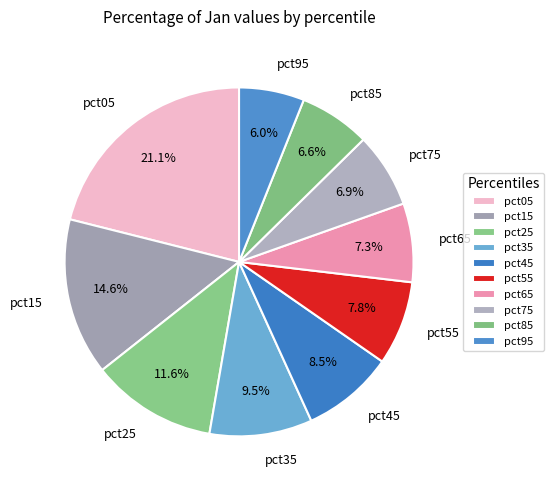

The pct15 slice represents 15% of the pie. True or false?

True